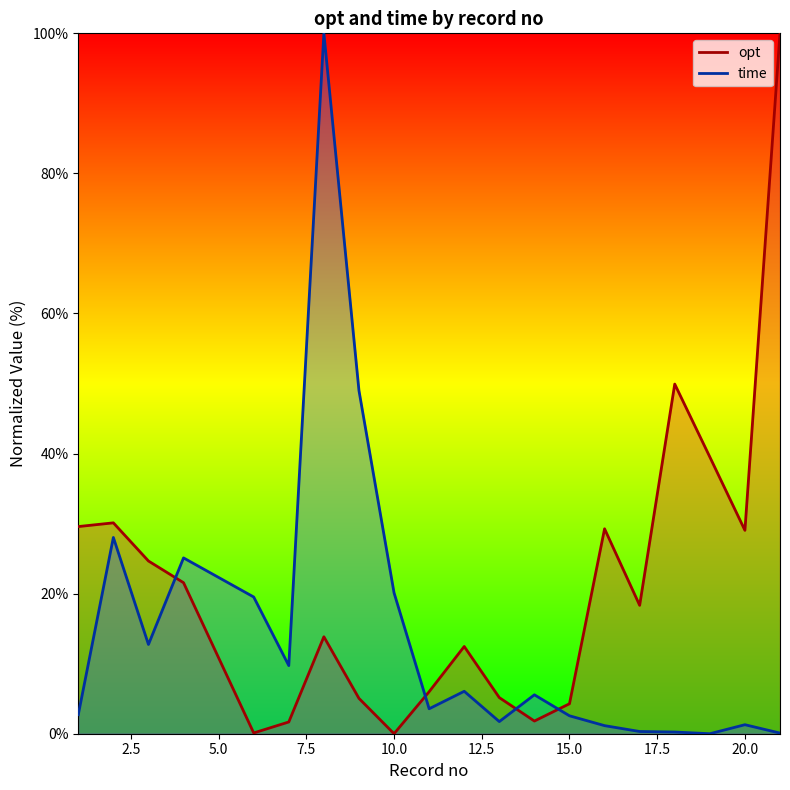

Reading left to right, what are all the values shown in this chart?

opt: 29.6	30.1	24.7	21.6	0.1	1.7	13.8	5.0	0.0	6.0	12.5	5.2	1.8	4.3	29.3	18.3	49.9	39.5	29.0	100.0
time: 2.7	28.0	12.7	25.1	19.5	9.7	100.0	49.0	20.1	3.6	6.1	1.7	5.6	2.6	1.2	0.3	0.2	0.0	1.3	0.1